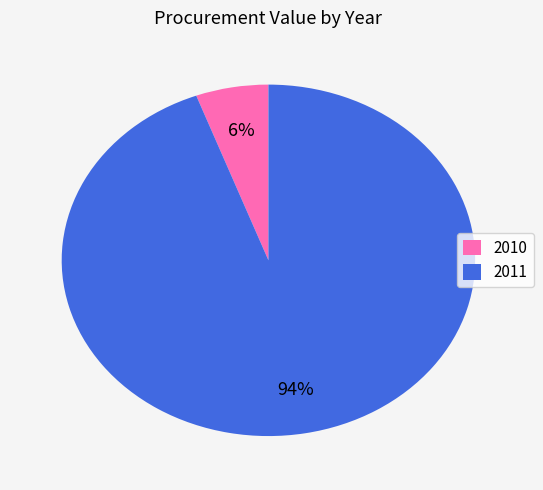

Which slice represents more than half of the pie?

2011